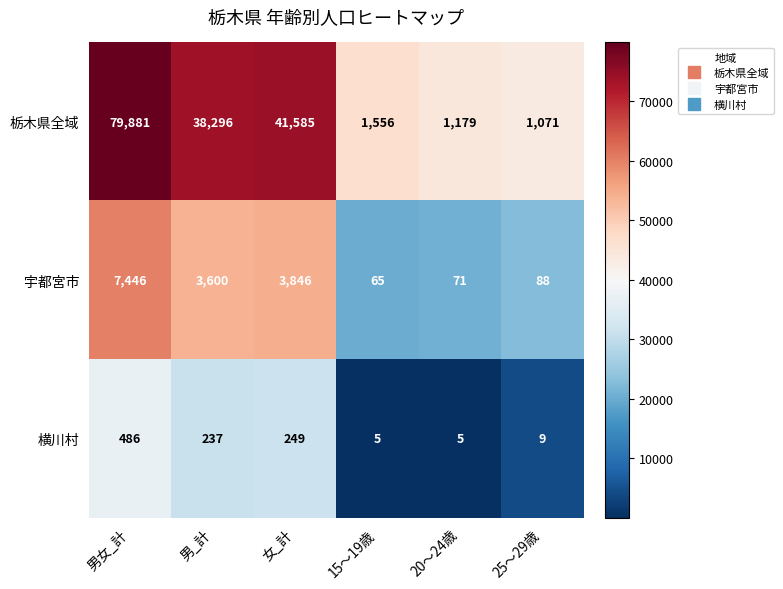

What is the sum of the 栃木県全域 values at 15〜19歳 and 男女_計?

81437